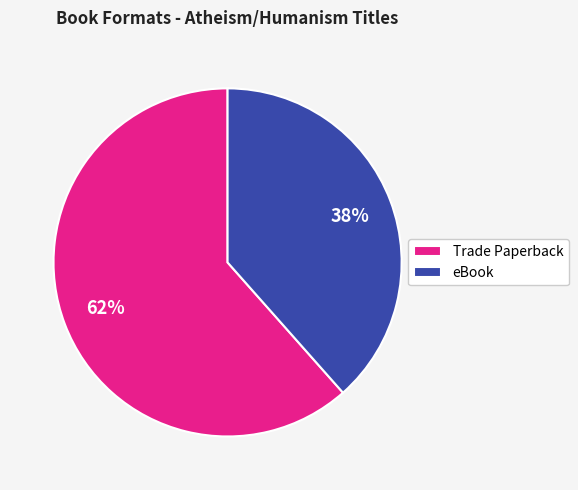

Approximately how many times larger is the value at eBook compared to Trade Paperback?

0.6